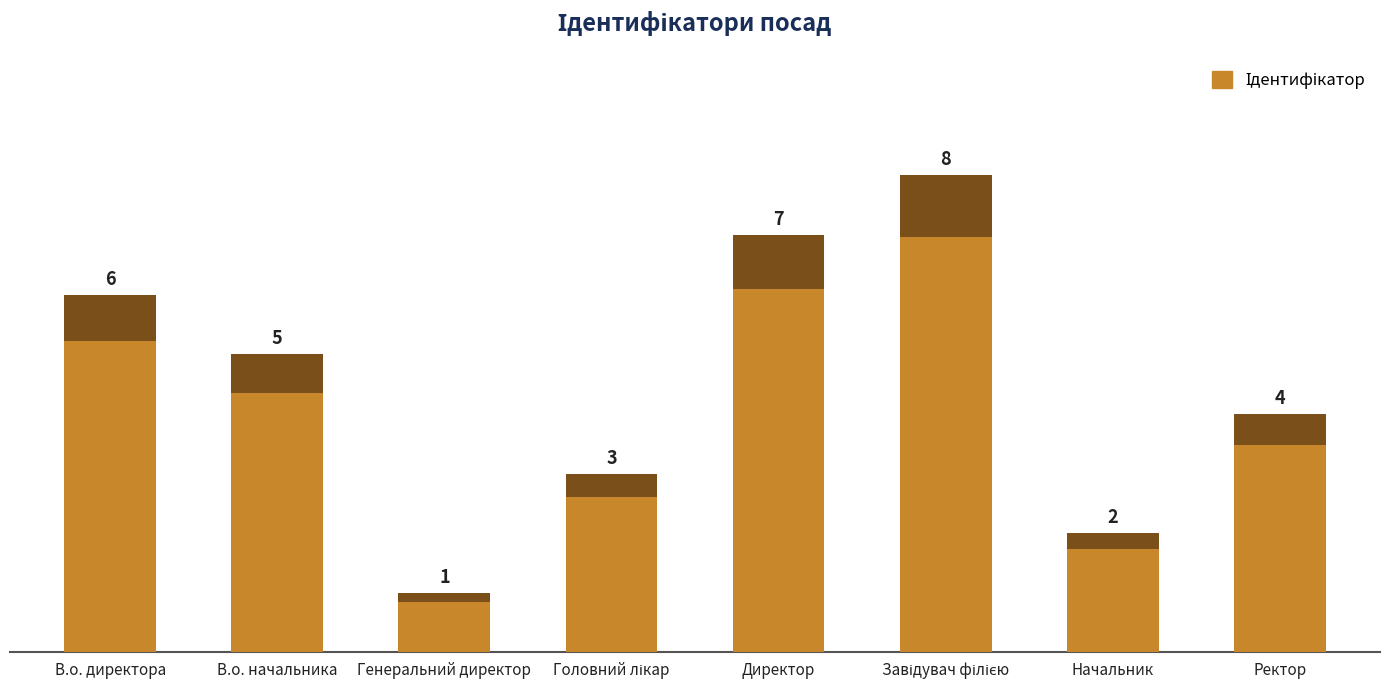

Is it true that the value at Генеральний директор is 1?

True